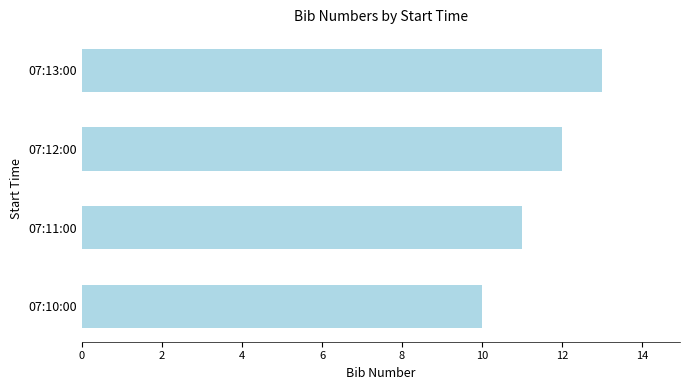

Rank the categories by value from highest to lowest.

07:13:00, 07:12:00, 07:11:00, 07:10:00